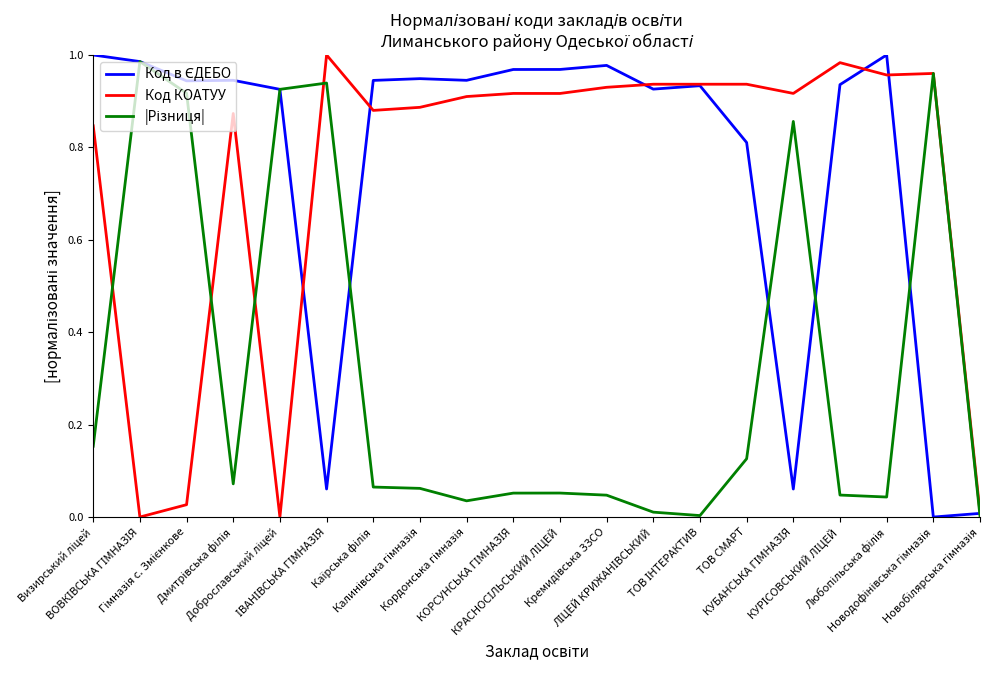

Rank the series at Визирський ліцей from lowest to highest value.

|Різниця|, Код КОАТУУ, Код в ЄДЕБО